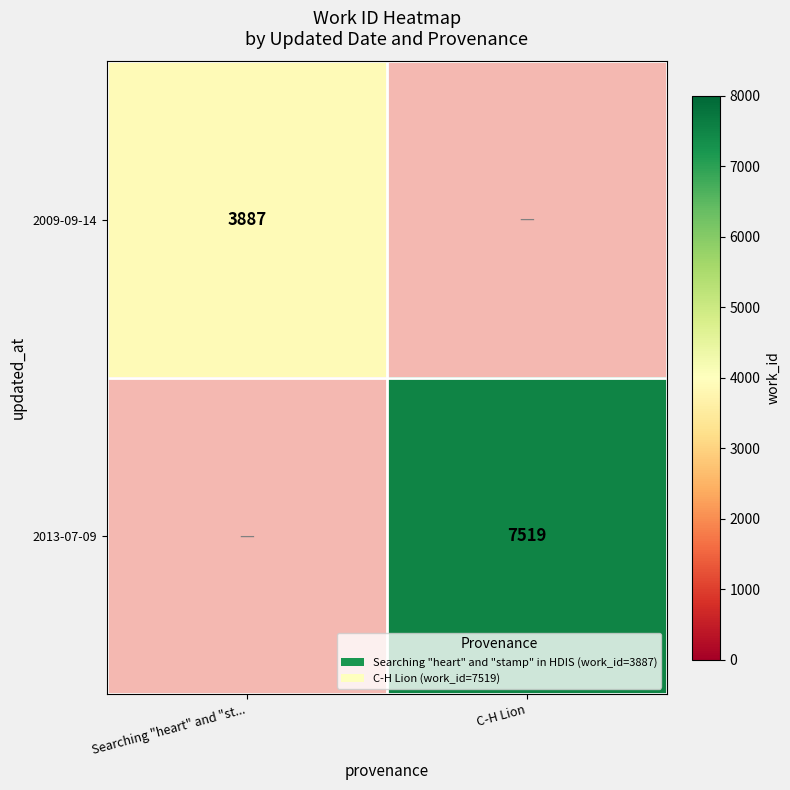

True or false: 2009-09-14 has a value of 3887 at Searching "heart" and "st....

True